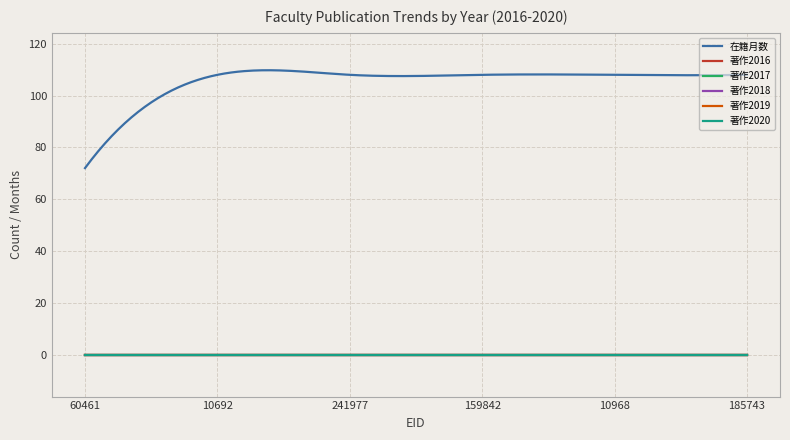

Which series has the largest total across all categories?

在籍月数